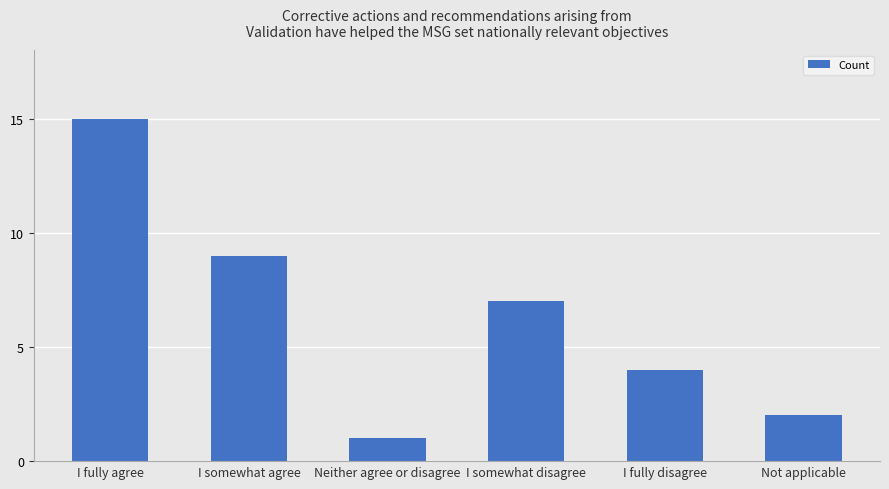

What is the label of the 2nd bar from the left?

I somewhat agree